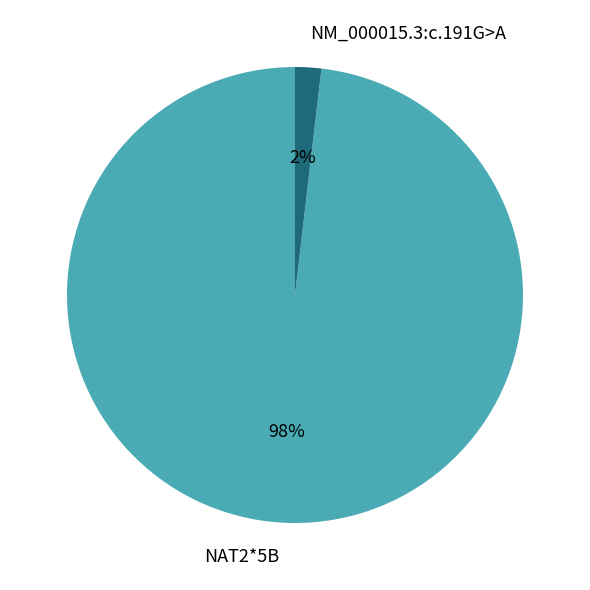

Which has a higher value, NAT2*5B or NM_000015.3:c.191G>A?

NAT2*5B